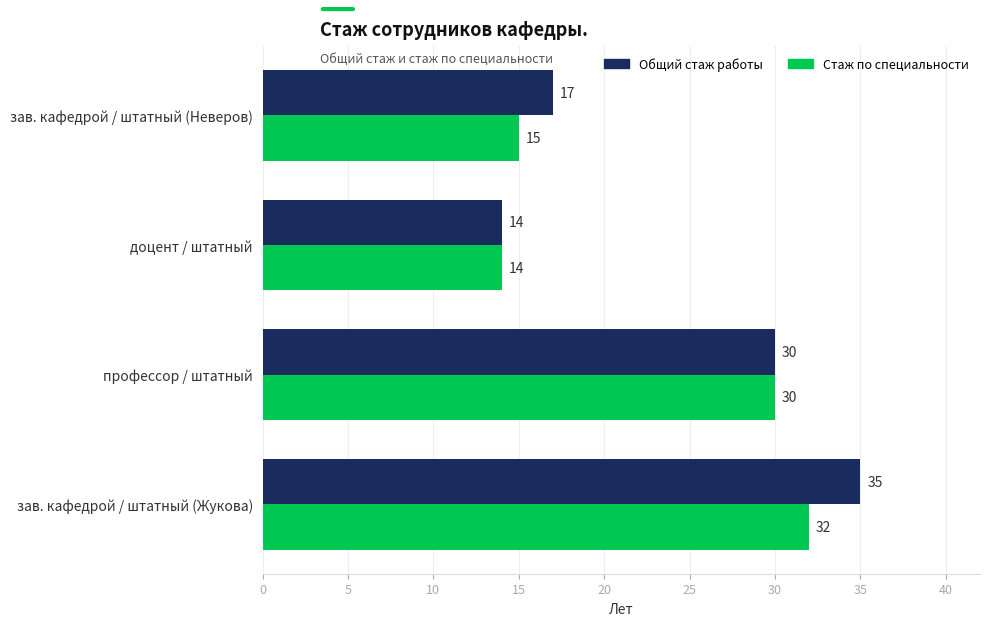

Which series changed the most between зав. кафедрой / штатный (Жукова) and профессор / штатный?

Общий стаж работы